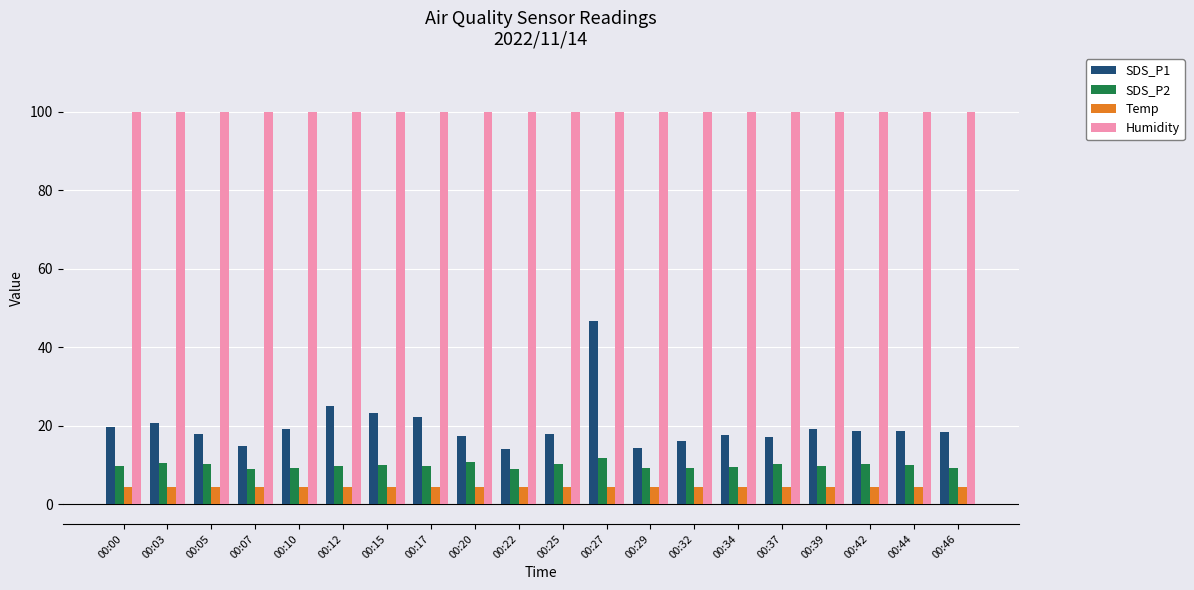

Does the chart contain stacked bars?

No